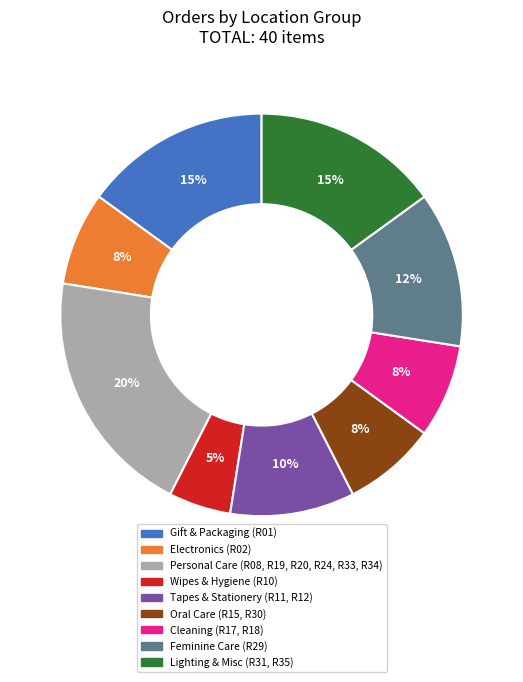

How many segments does this pie chart have?

9